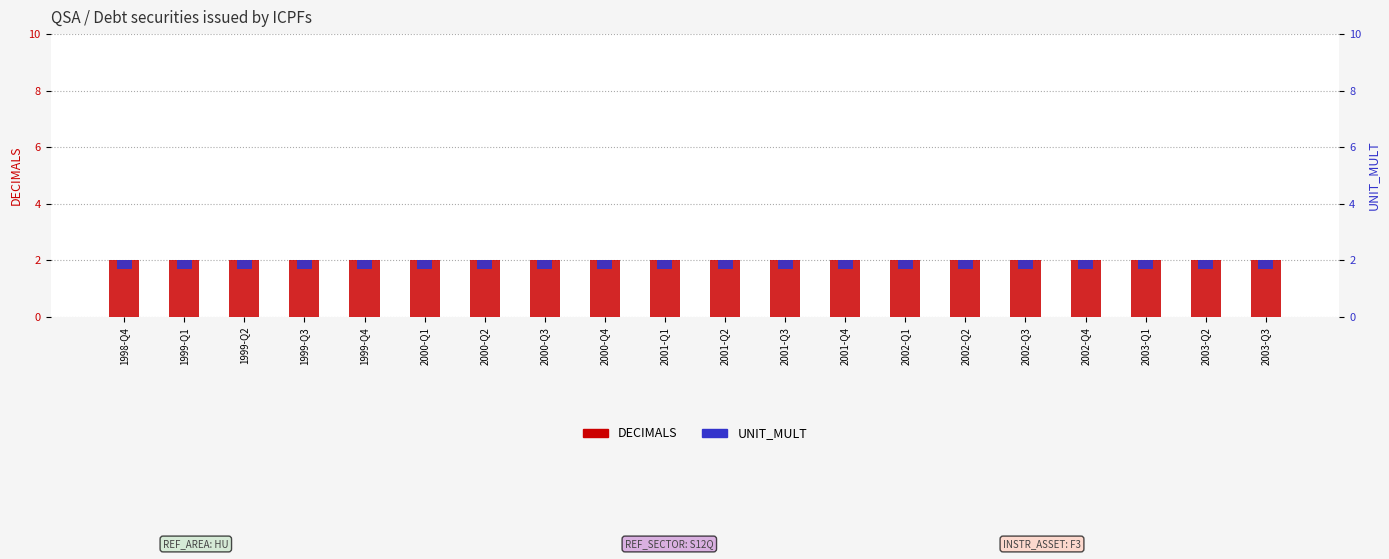

Is it true that UNIT_MULT equals 0.3 at 1999-Q2?

True